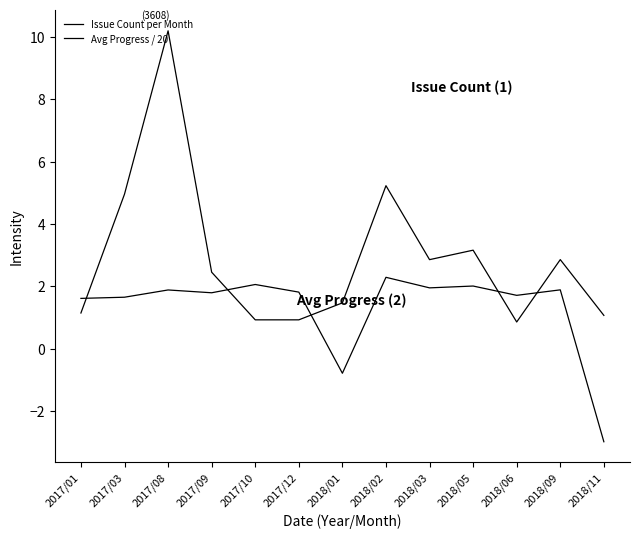

Rank the series by their average value, from highest to lowest.

Issue Count per Month, Avg Progress / 20